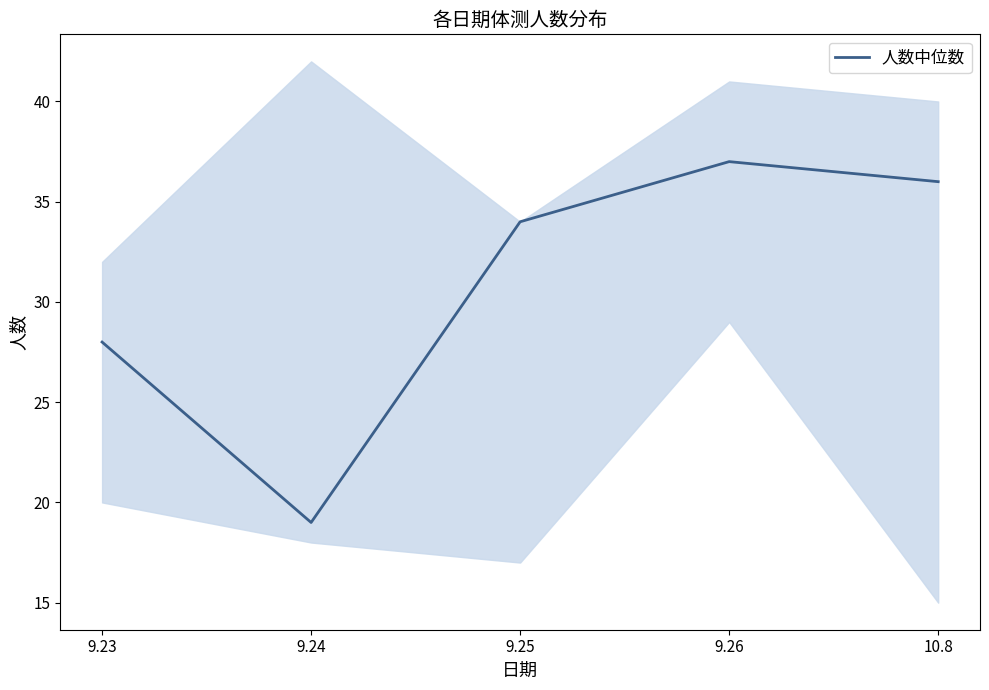

What is the label of the 3rd point from the left?

9.25